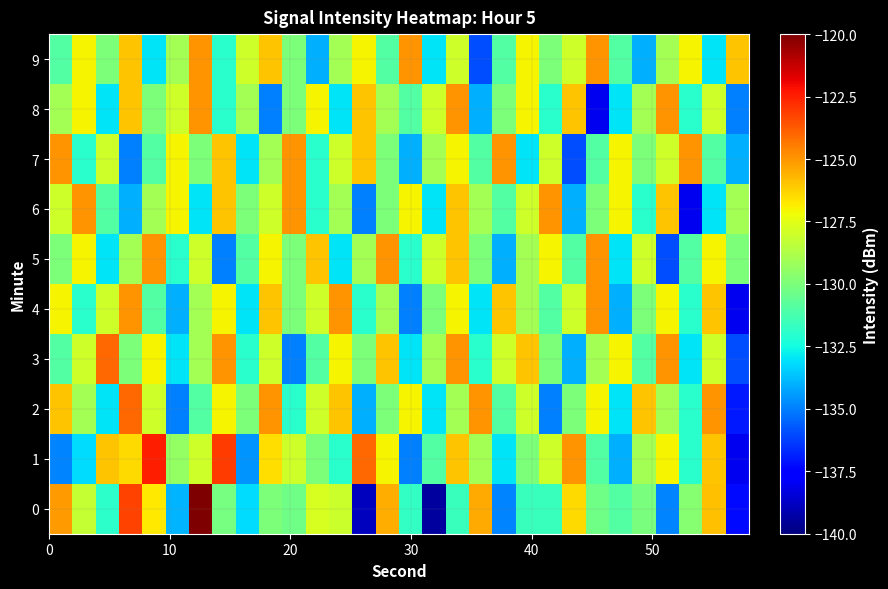

Which series has the largest total across all categories?

1